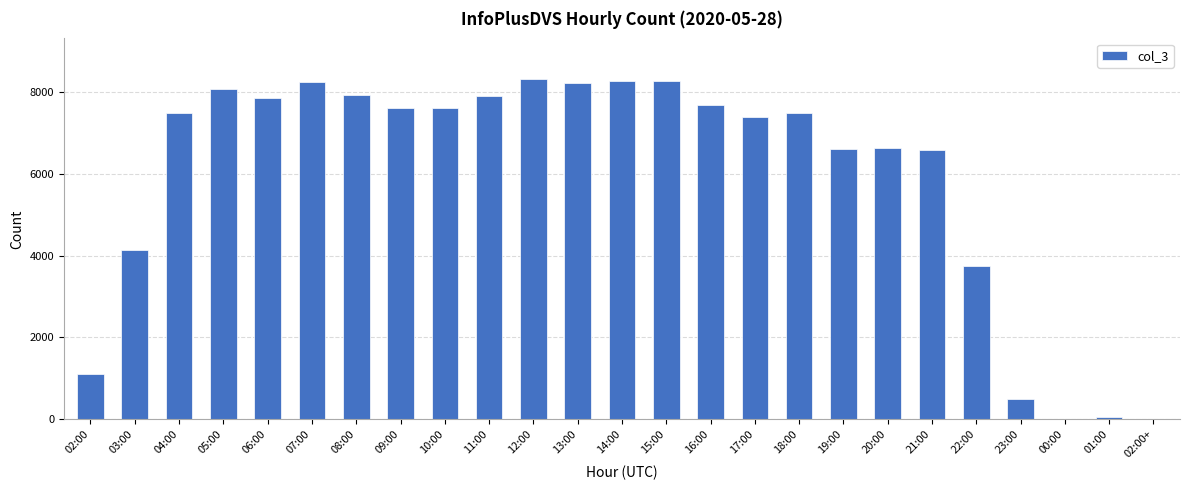

Which has a higher value, 17:00 or 03:00?

17:00